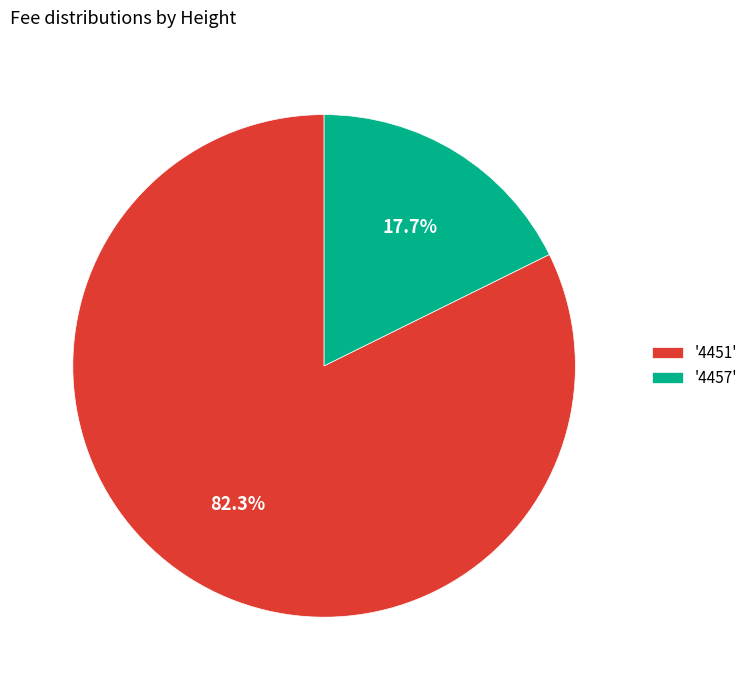

Does any single category account for the majority?

Yes